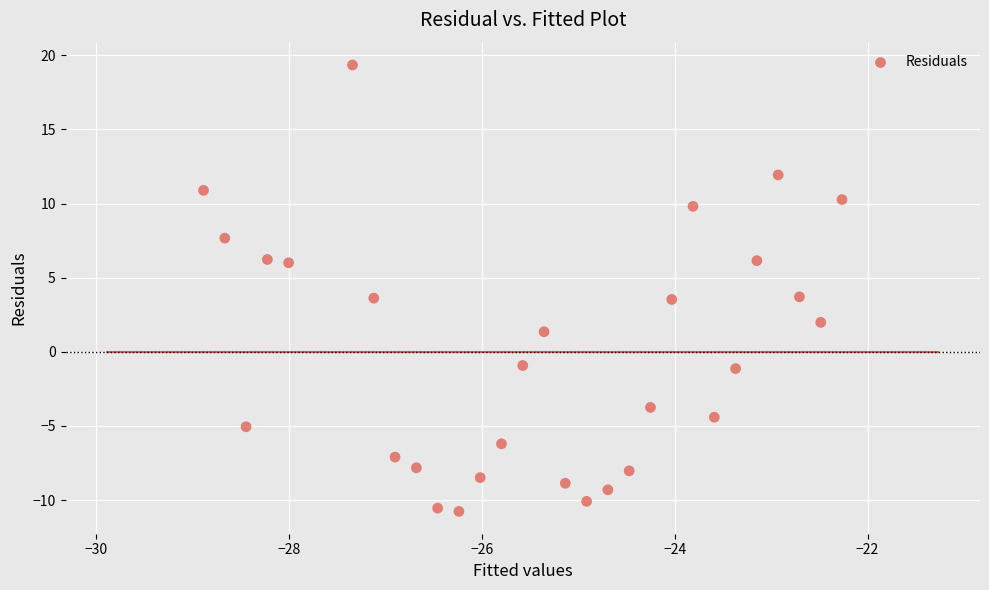

What is the range of Y values (max minus min)?

30.1